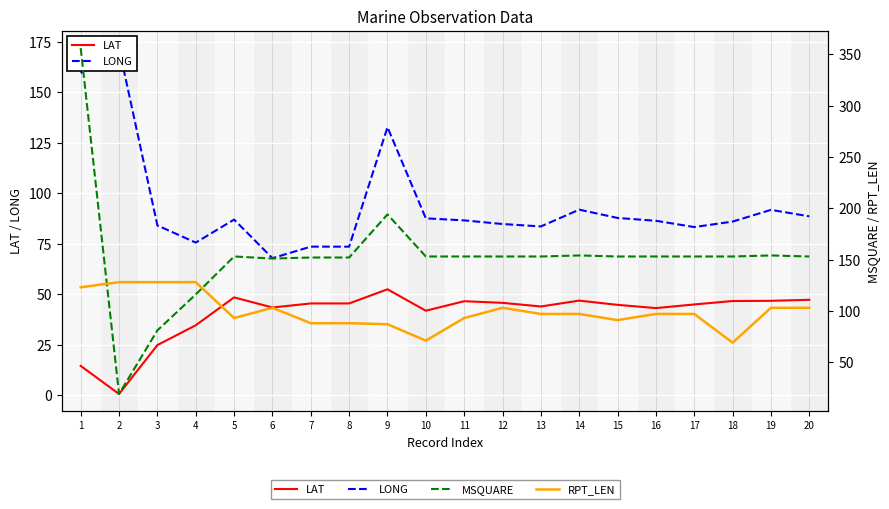

Reading left to right, list all the values displayed in this chart.

LAT: 1=14.6	2=0.7	3=24.9	4=34.7	5=48.5	6=43.5	7=45.5	8=45.5	9=52.5	10=41.9	11=46.6	12=45.8	13=44.0	14=46.9	15=44.8	16=43.2	17=45.0	18=46.7	19=46.8	20=47.3
LONG: 1=159.5	2=171.8	3=84.1	4=75.6	5=87.0	6=67.9	7=73.6	8=73.6	9=132.7	10=87.6	11=86.6	12=84.8	13=83.6	14=91.9	15=87.8	16=86.4	17=83.3	18=86.0	19=91.8	20=88.6
MSQUARE: 1=356.0	2=19.0	3=81.0	4=116.0	5=153.0	6=151.0	7=152.0	8=152.0	9=194.0	10=153.0	11=153.0	12=153.0	13=153.0	14=154.0	15=153.0	16=153.0	17=153.0	18=153.0	19=154.0	20=153.0
RPT_LEN: 1=123.0	2=128.0	3=128.0	4=128.0	5=93.0	6=103.0	7=88.0	8=88.0	9=87.0	10=71.0	11=93.0	12=103.0	13=97.0	14=97.0	15=91.0	16=97.0	17=97.0	18=69.0	19=103.0	20=103.0